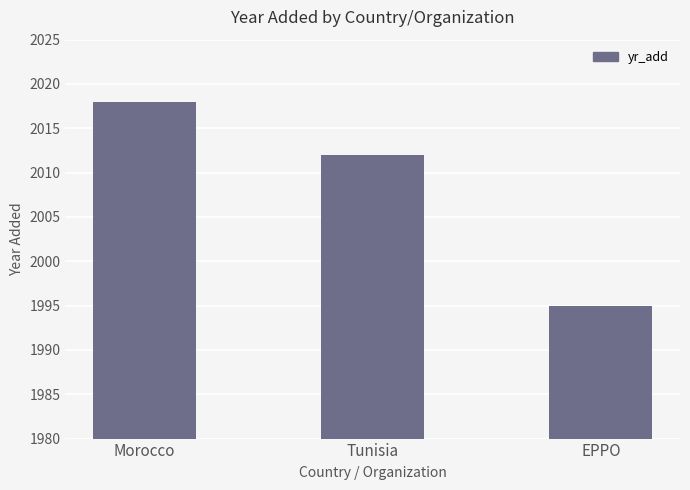

Read the value at EPPO.

1995